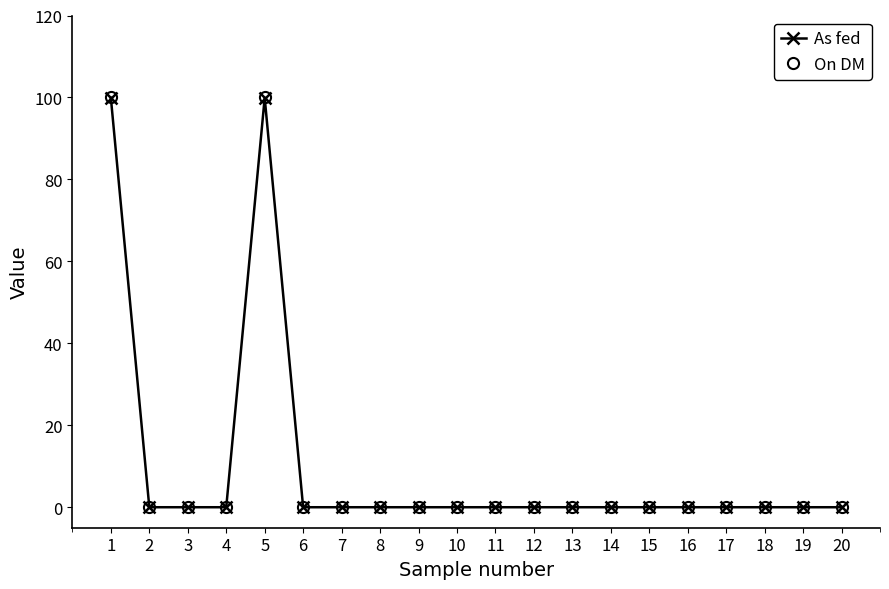

What is the value of the As fed point at the 1st from the left?

99.9